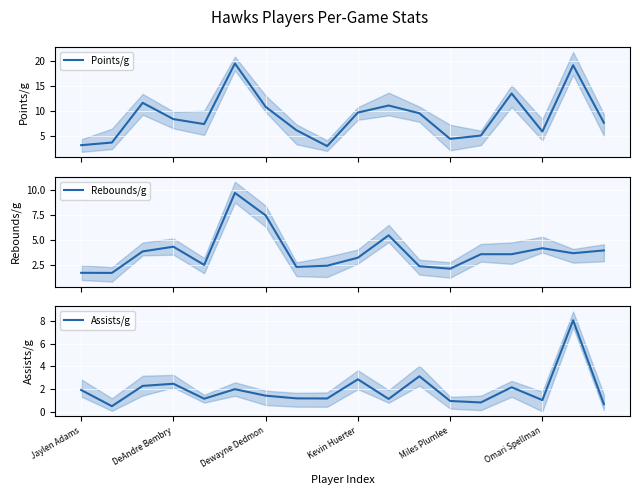

True or false: Points/g and Assists/g cross at least once.

False